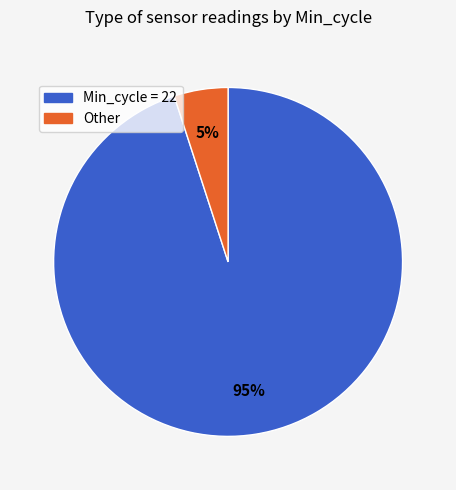

To the nearest percent, what is the difference between the largest and smallest slice percentages?

90%